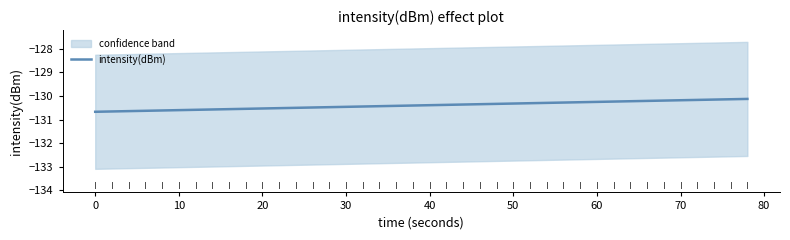

True or false: there are more than 1 points higher than both neighbors.

False